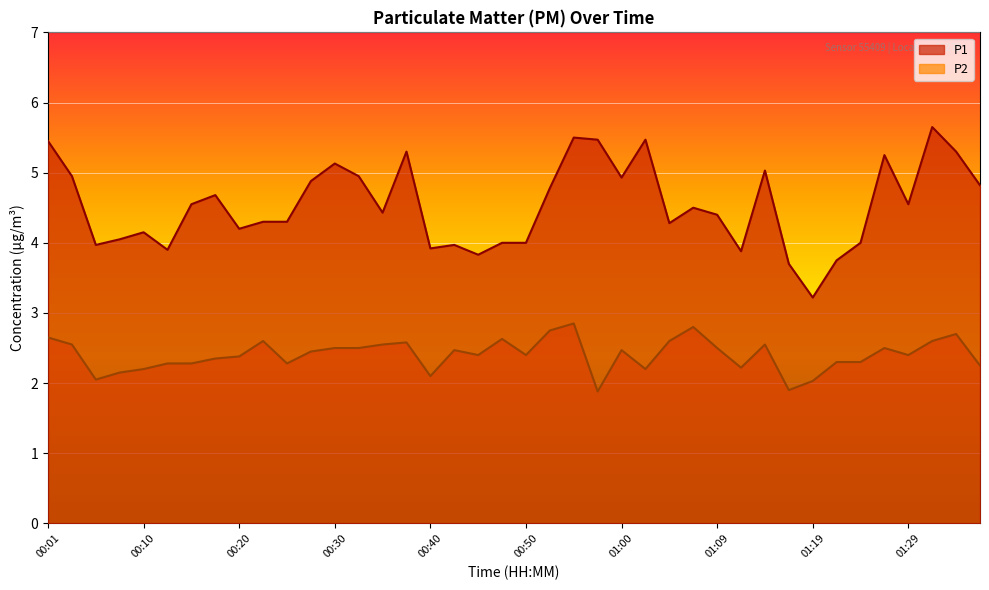

What value does the P1 series have at 00:52?

4.8